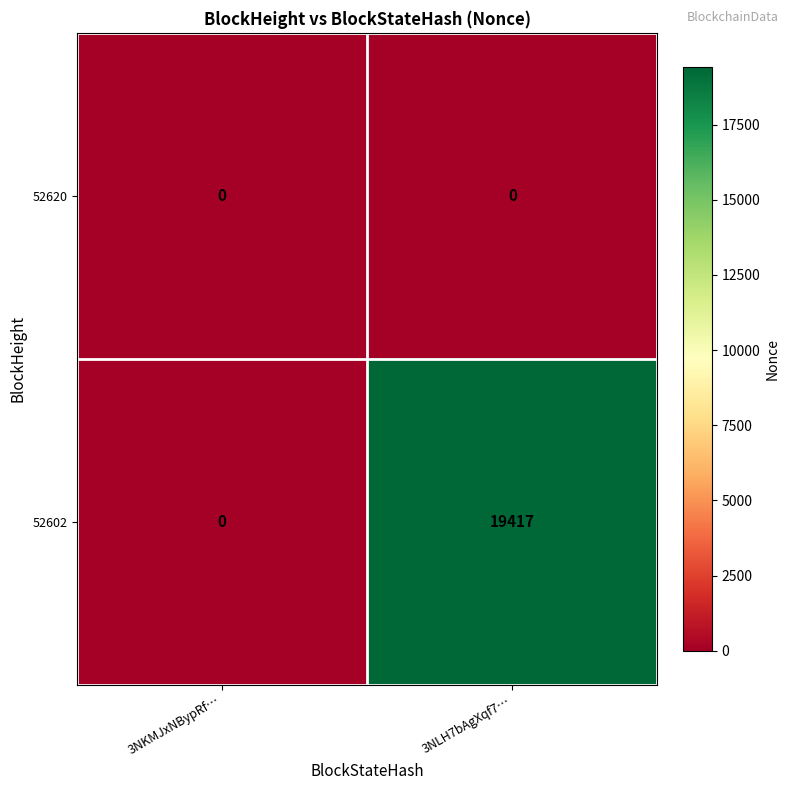

How many series are shown in this chart?

2